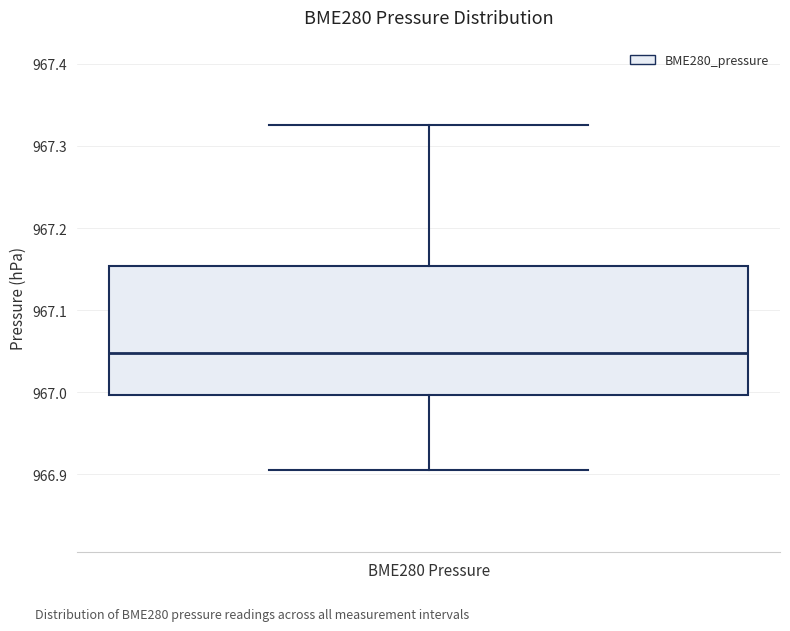

Where does the median line of the box for BME280 Pressure sit on the y-axis? The values are not printed on the chart, so give them approximately, as read against the axis.

967.05